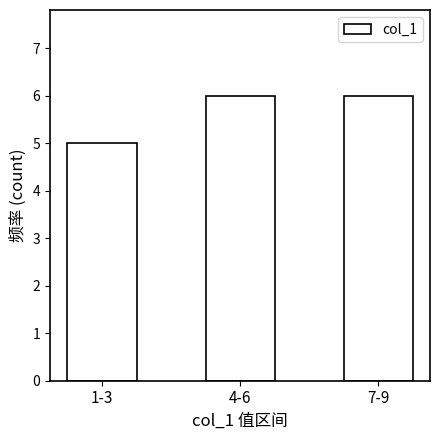

Reading left to right, transcribe all the data shown in this chart.

5	6	6